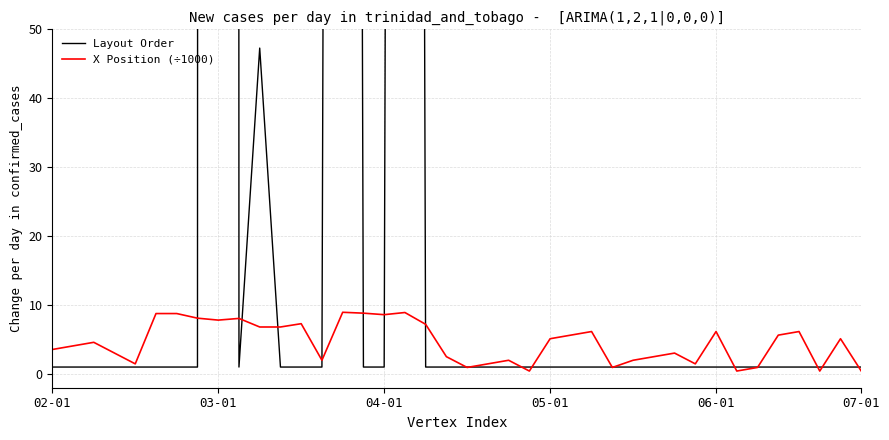

Which series changed the most between 04-01 and 06-01?

X Position (÷1000)